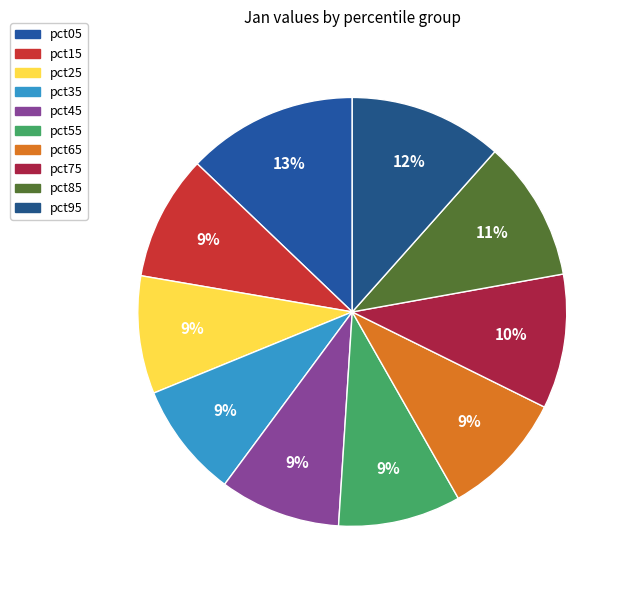

Count the number of slices in the pie.

10